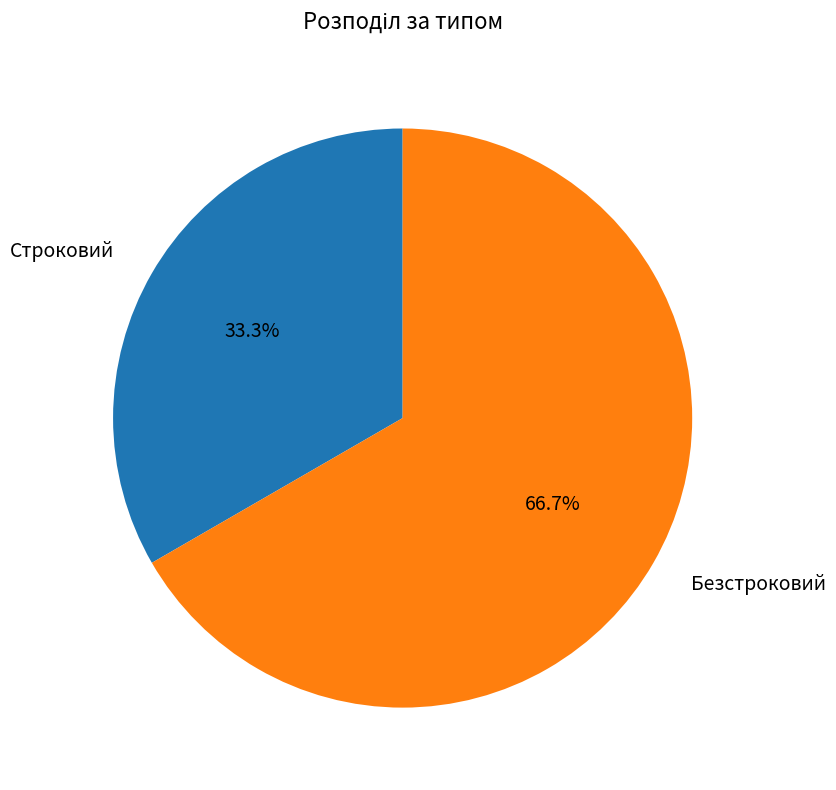

What percentage is the Строковий slice, to the nearest percent?

33%